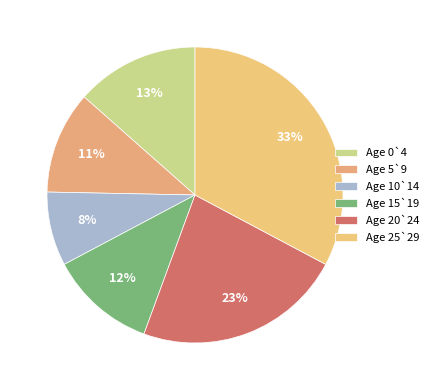

Which category has the biggest portion of the pie?

Age 25`29